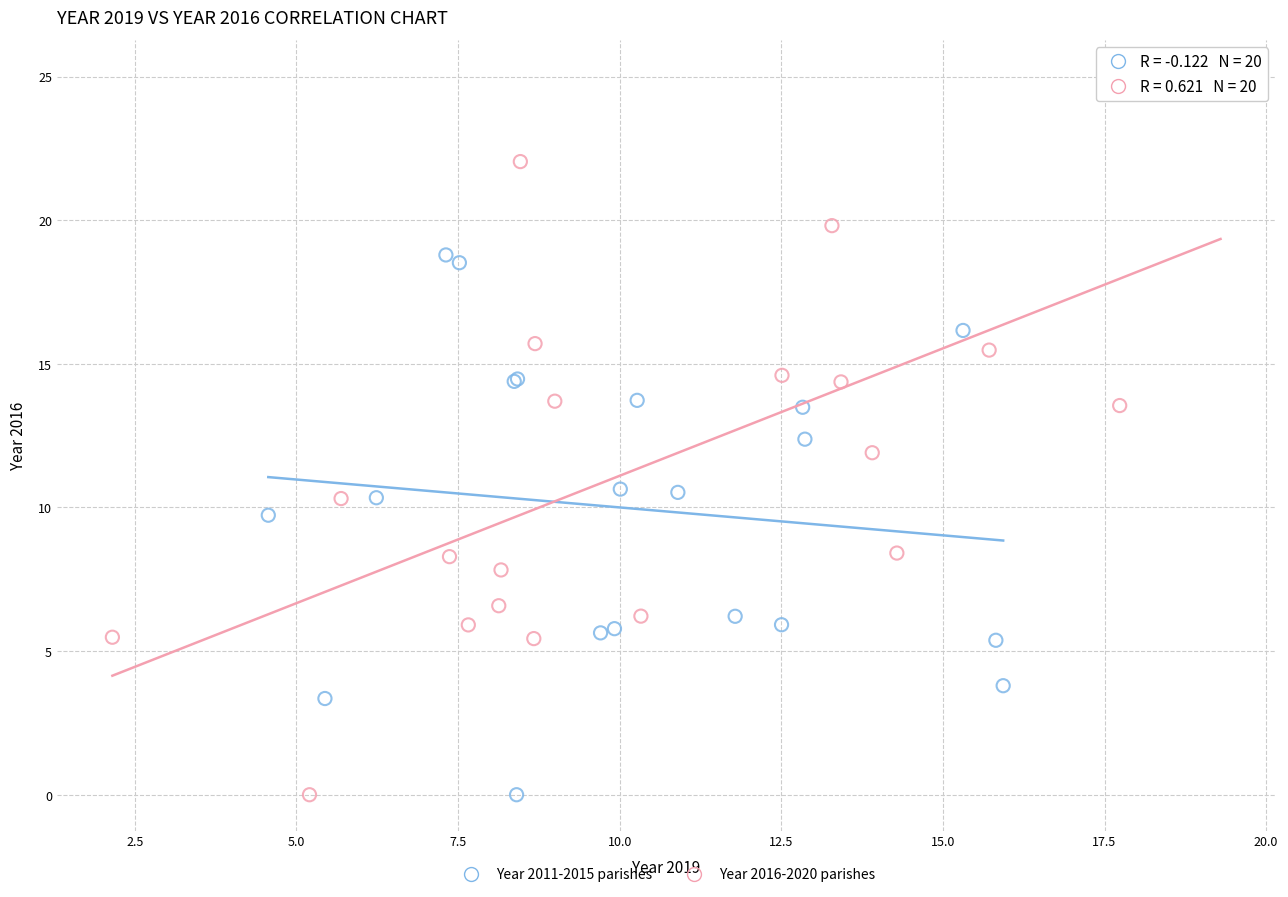

What are all the series names shown in the legend?

Year 2011-2015 parishes, Year 2016-2020 parishes